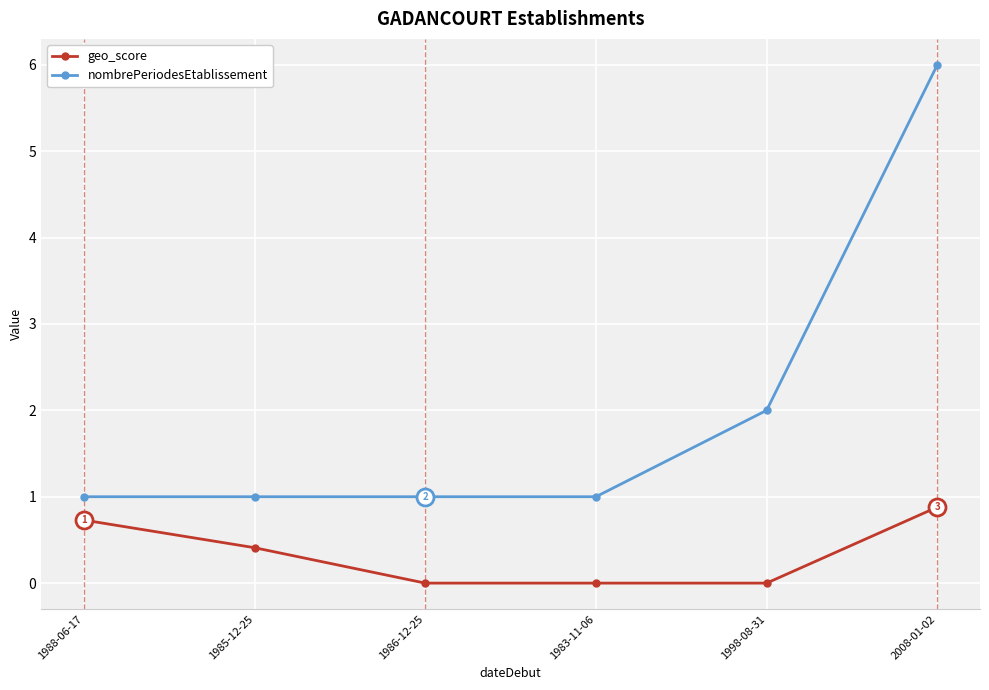

Is the value of nombrePeriodesEtablissement at 1986-12-25 greater than the value of geo_score at 1986-12-25?

Yes